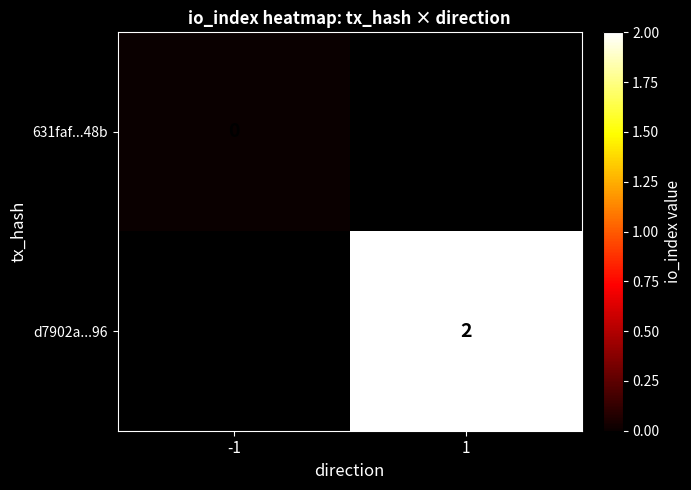

Is it true that d7902a...96 equals 2 at 1?

True